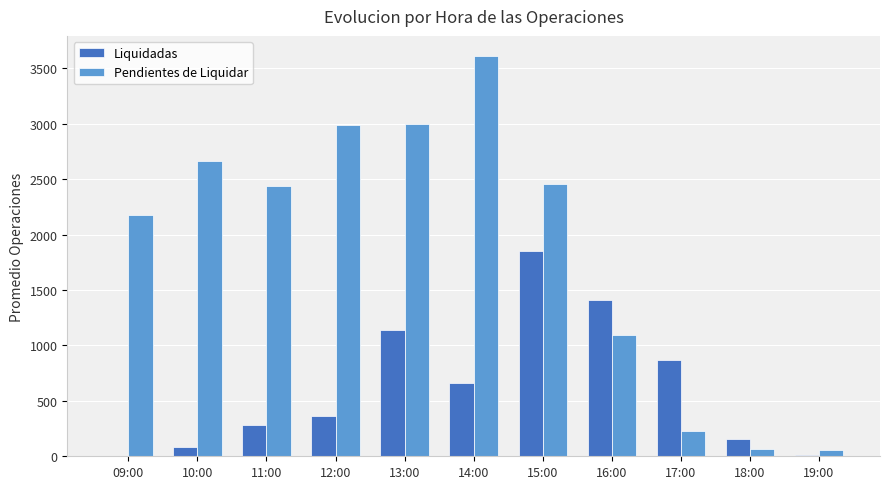

How many data points in Pendientes de Liquidar are above 2440?

6